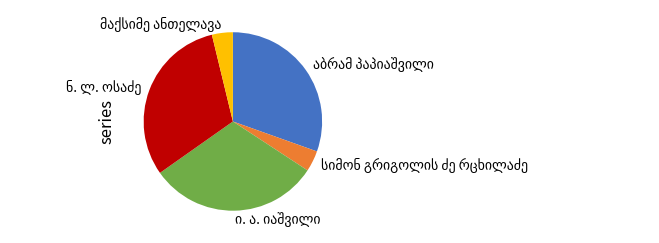

Is there any slice that represents more than half of the pie?

No